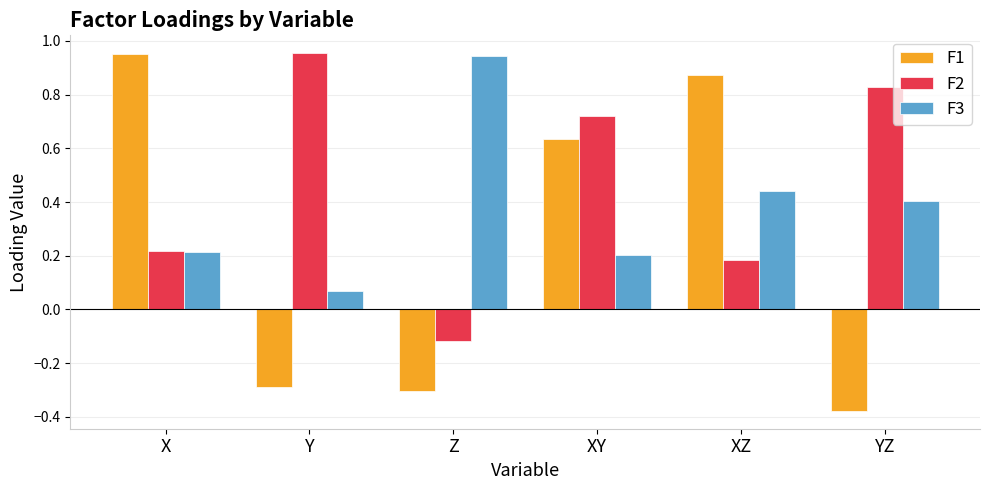

What is the sum of all F1 values?

1.5